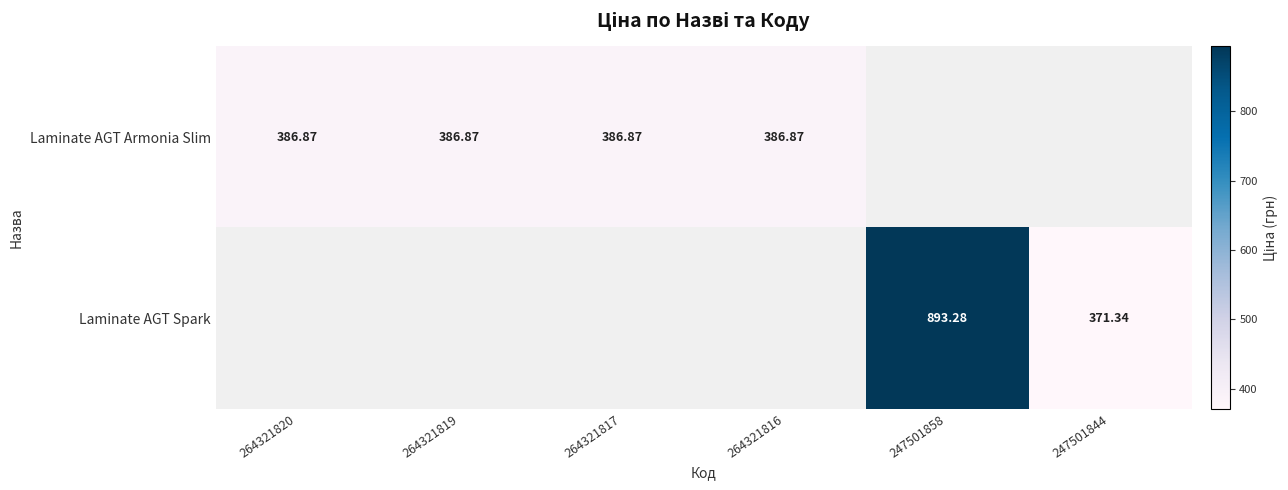

Rank the categories by Laminate AGT Armonia Slim value from lowest to highest.

264321820, 264321819, 264321817, 264321816, 247501858, 247501844